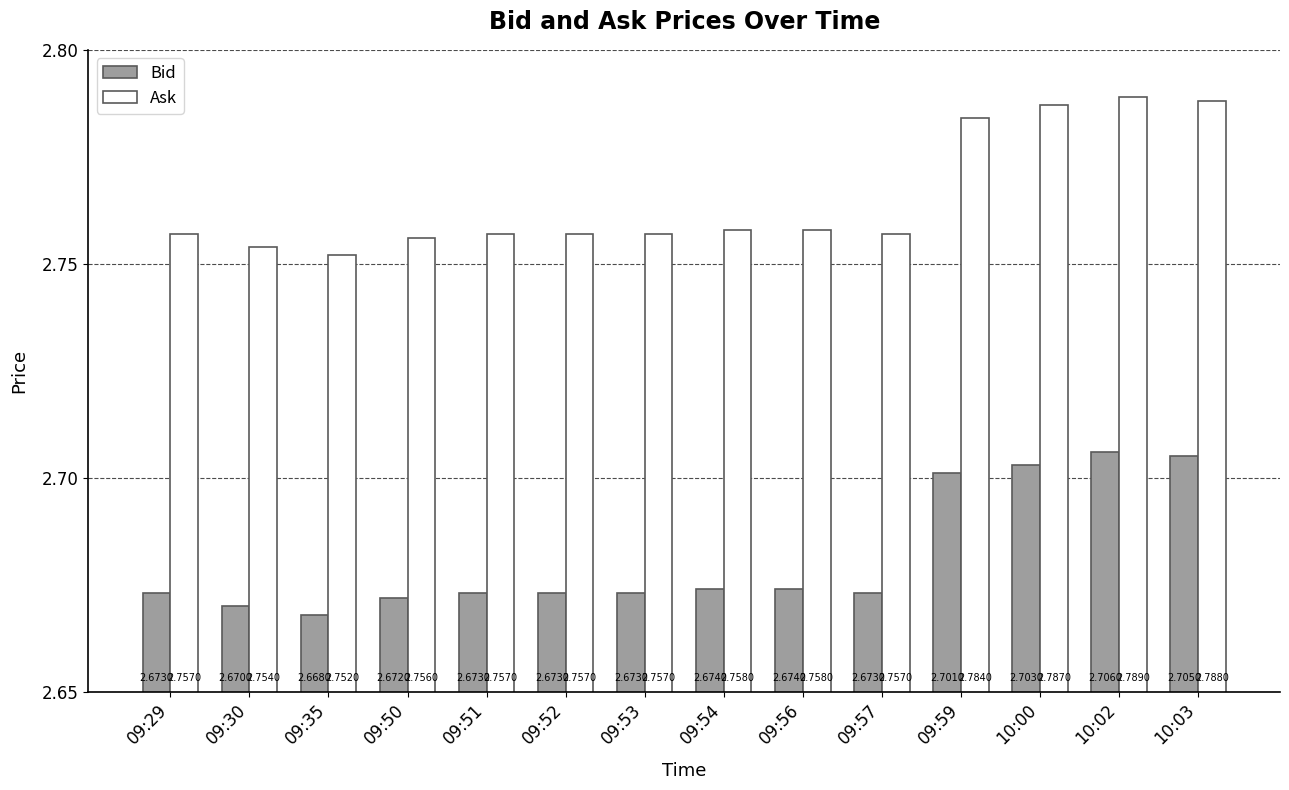

What is the sum of all Bid values?

37.5